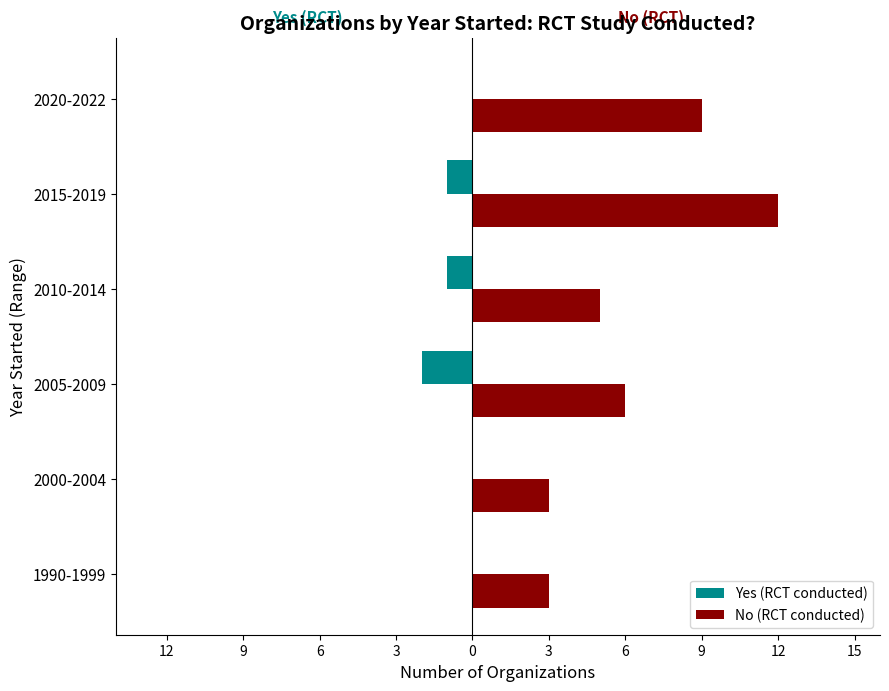

What are all the series names shown in the legend?

Yes (RCT conducted), No (RCT conducted)